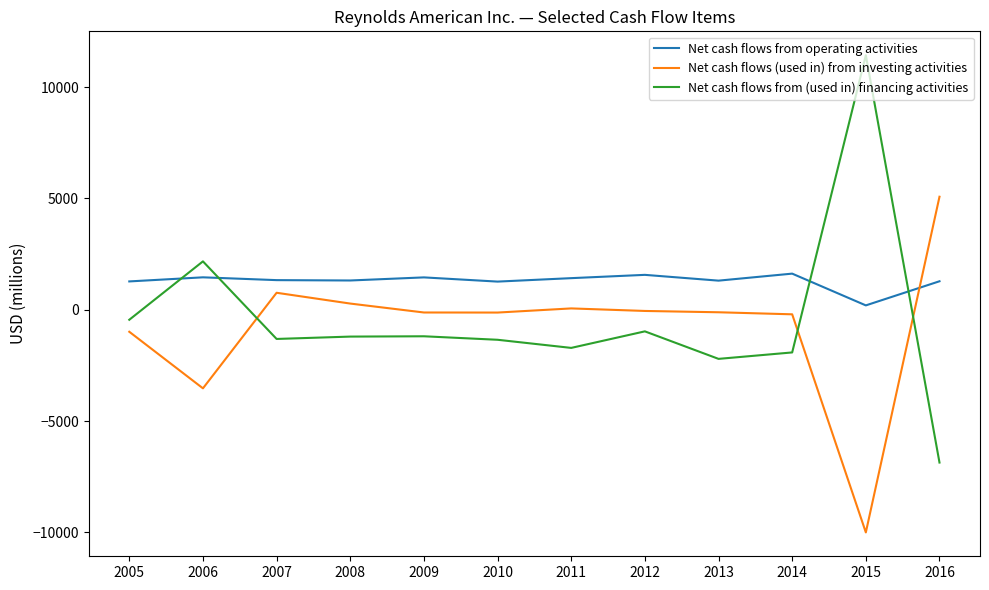

What is the highest value of the Net cash flows from (used in) financing activities series?

11438